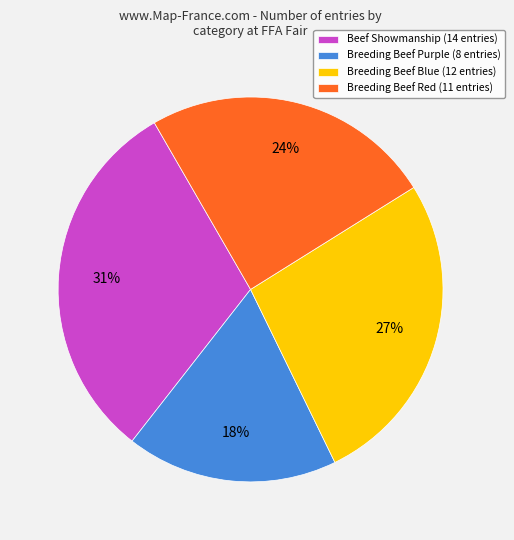

Rank the categories by value from lowest to highest.

Breeding Beef Purple (8 entries), Breeding Beef Red (11 entries), Breeding Beef Blue (12 entries), Beef Showmanship (14 entries)